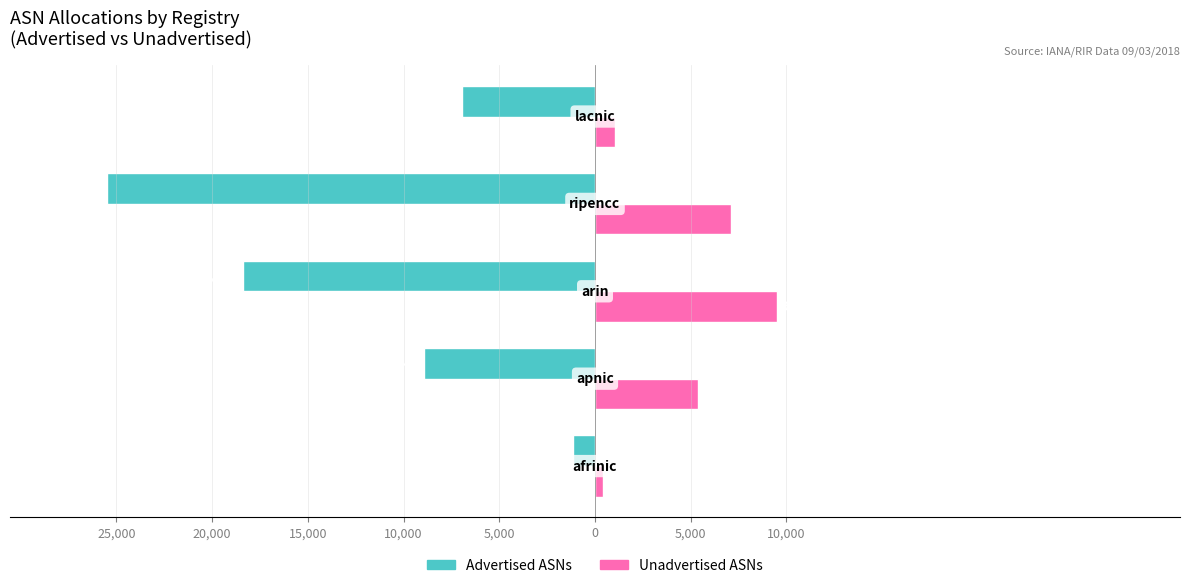

What is the difference between the maximum and minimum values in the Unadvertised ASNs series?

9088